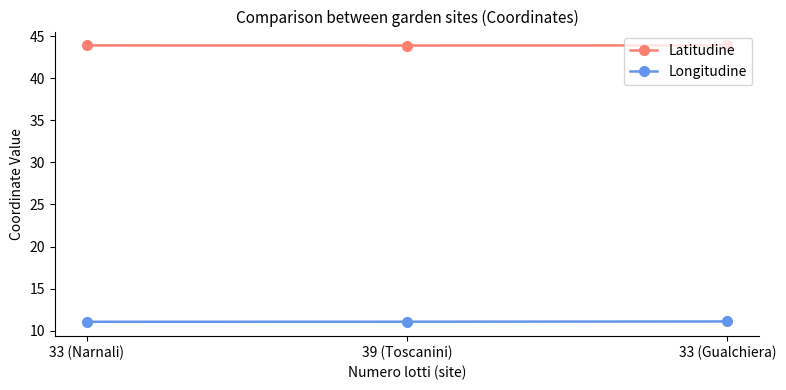

What is the minimum value shown in the chart?

11.1